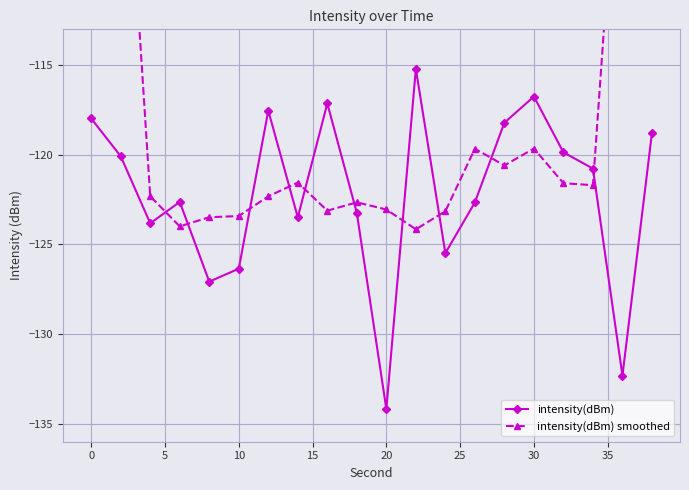

The value of intensity(dBm) at 10 is -183.9. True or false?

False